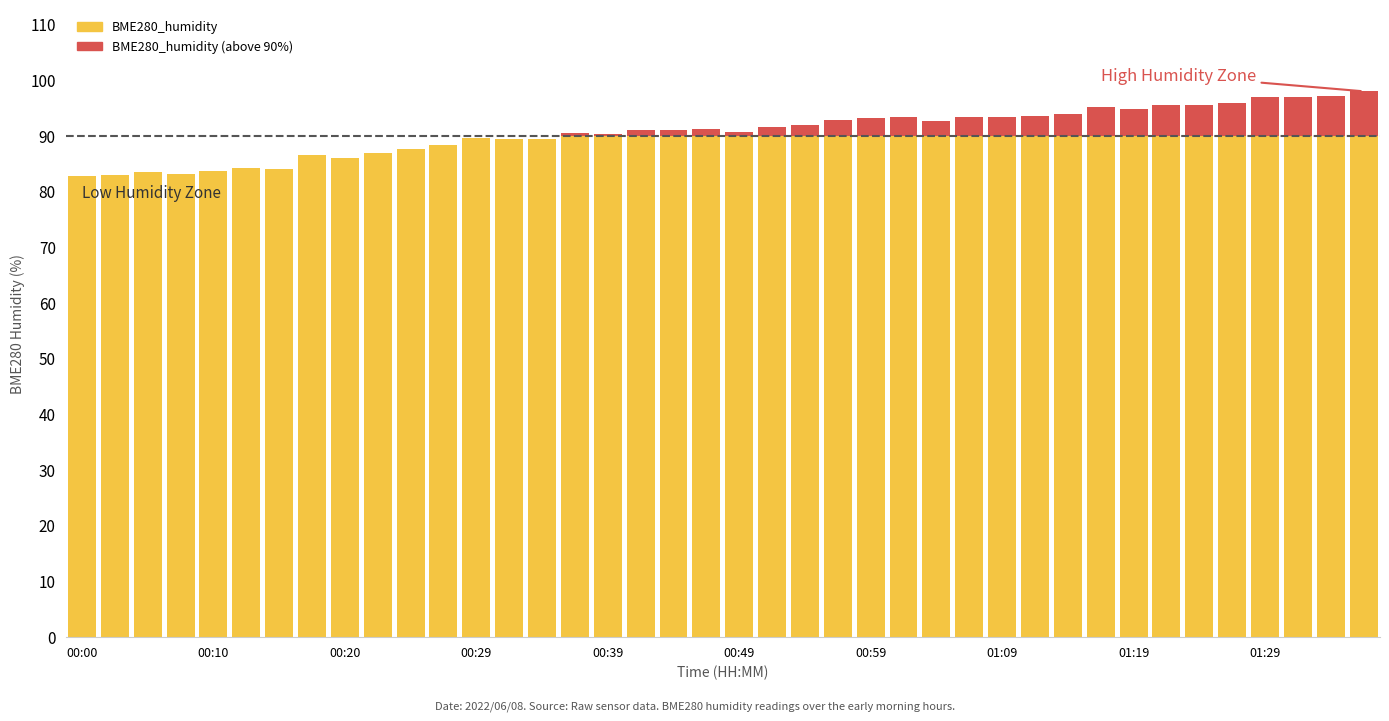

True or false: BME280_humidity (below threshold) has a value of 90.0 at 01:19.

True